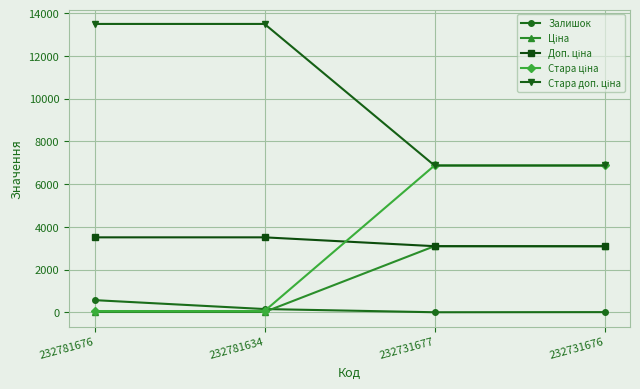

In Залишок, how many points are lower than both neighbors (excluding endpoints)?

1